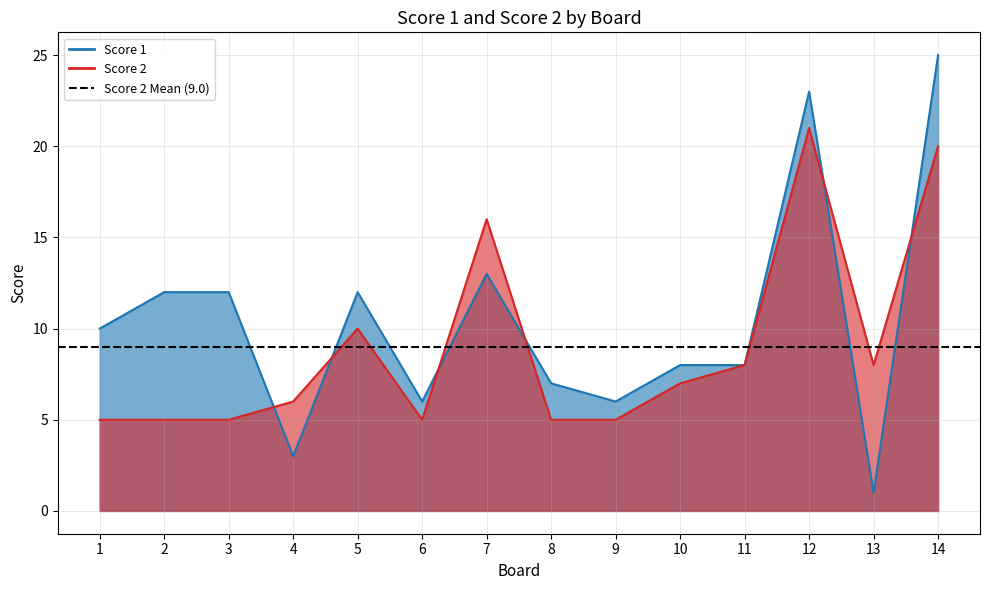

Which series has the largest total across all categories?

Score 1